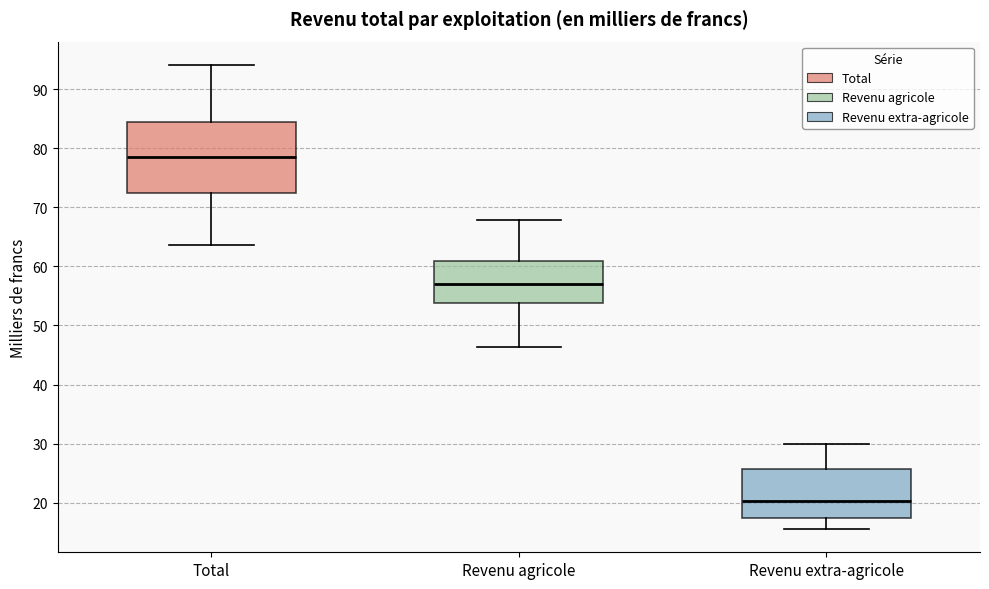

Where is the upper edge of the box for Revenu agricole on the y-axis? The values are not printed on the chart, so give them approximately, as read against the axis.

61